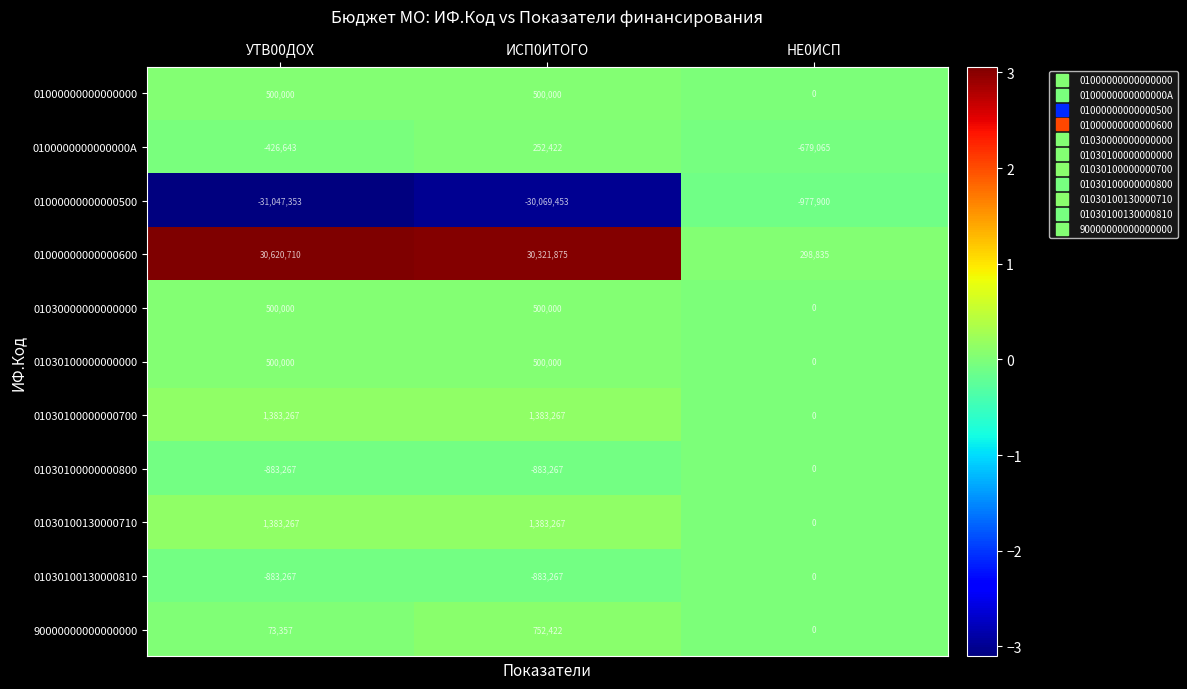

What is the maximum value shown in the chart?

30620710